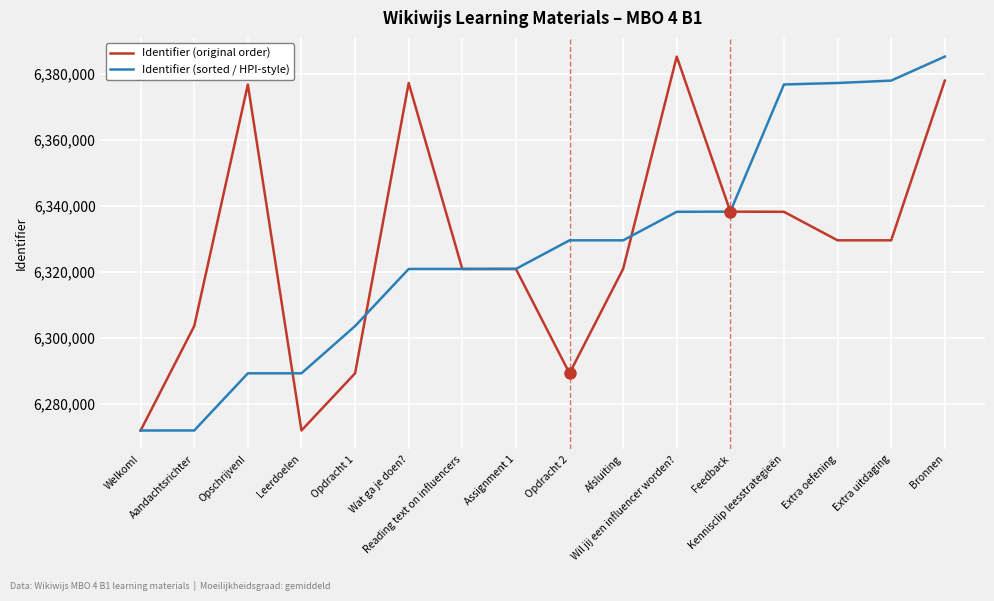

Is this an area chart (filled region under the line)?

No